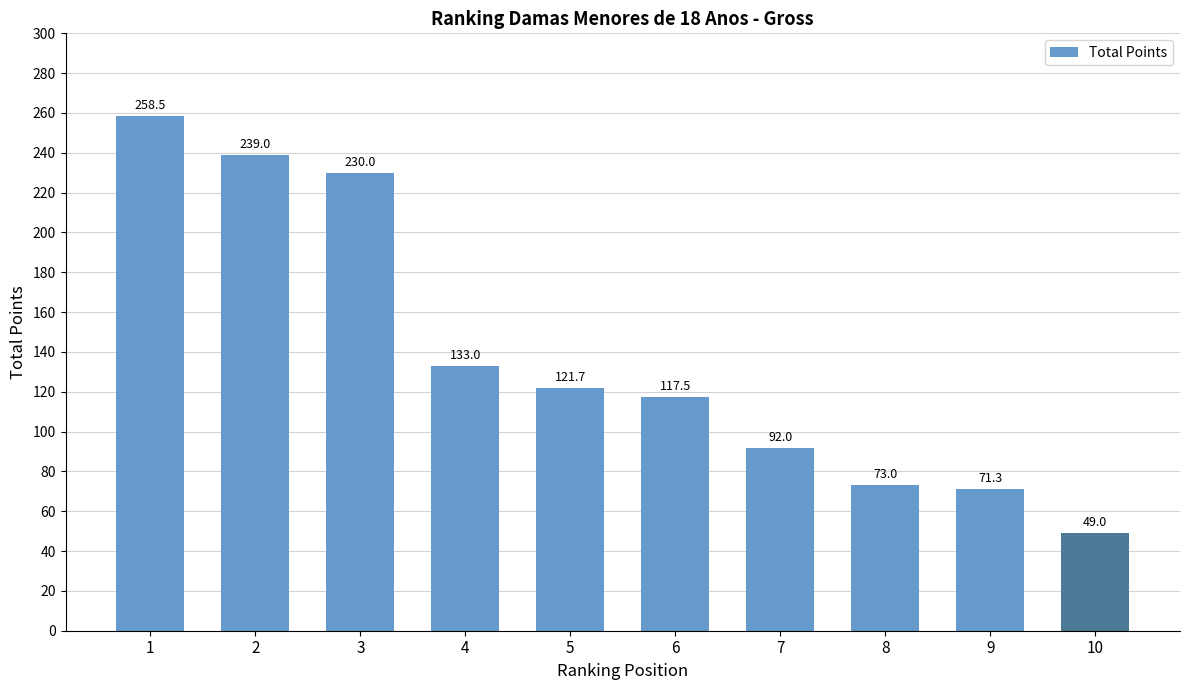

Reading left to right, extract all data points from this chart.

258.5	239.0	230.0	133.0	121.7	117.5	92.0	73.0	71.3	49.0